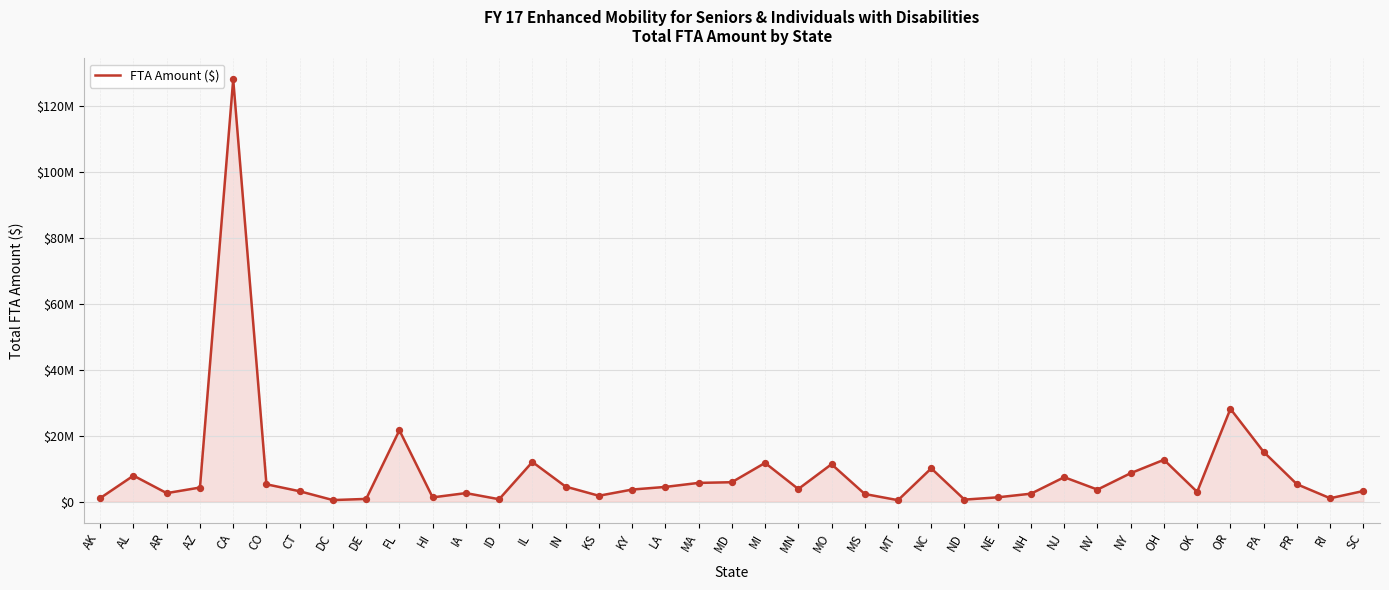

Between DC and MN, which is larger?

MN